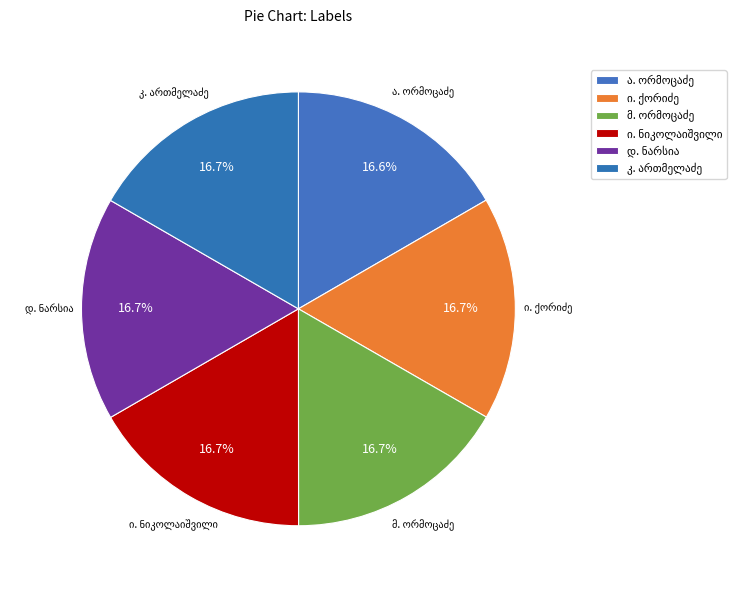

To the nearest percent, what is the combined percentage of კ. ართმელაძე and ი. ქორიძე?

33%